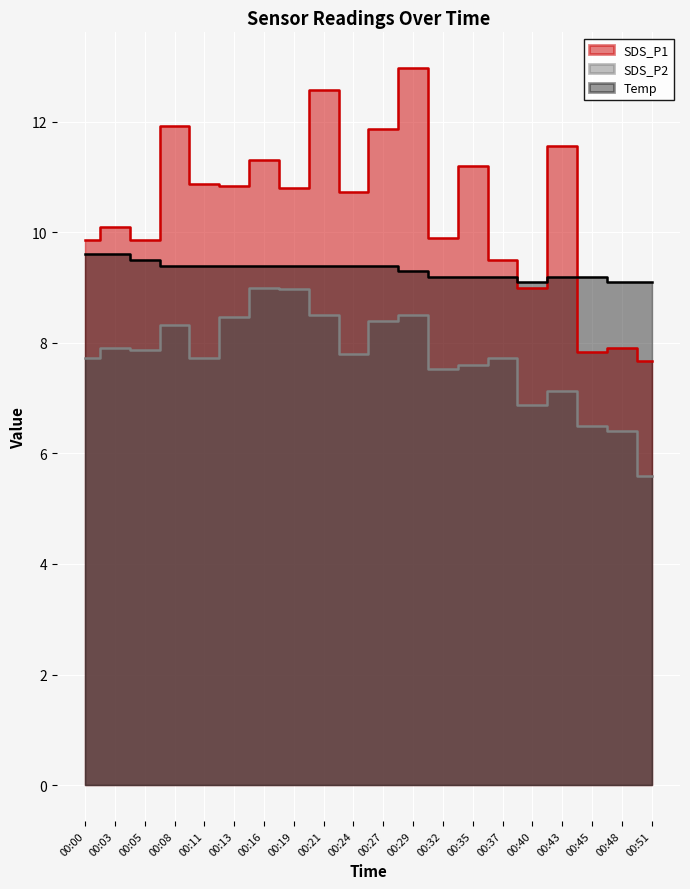

List the labels in order of SDS_P2 value, largest first.

00:16, 00:19, 00:21, 00:29, 00:13, 00:27, 00:08, 00:03, 00:05, 00:24, 00:00, 00:11, 00:37, 00:35, 00:32, 00:43, 00:40, 00:45, 00:48, 00:51